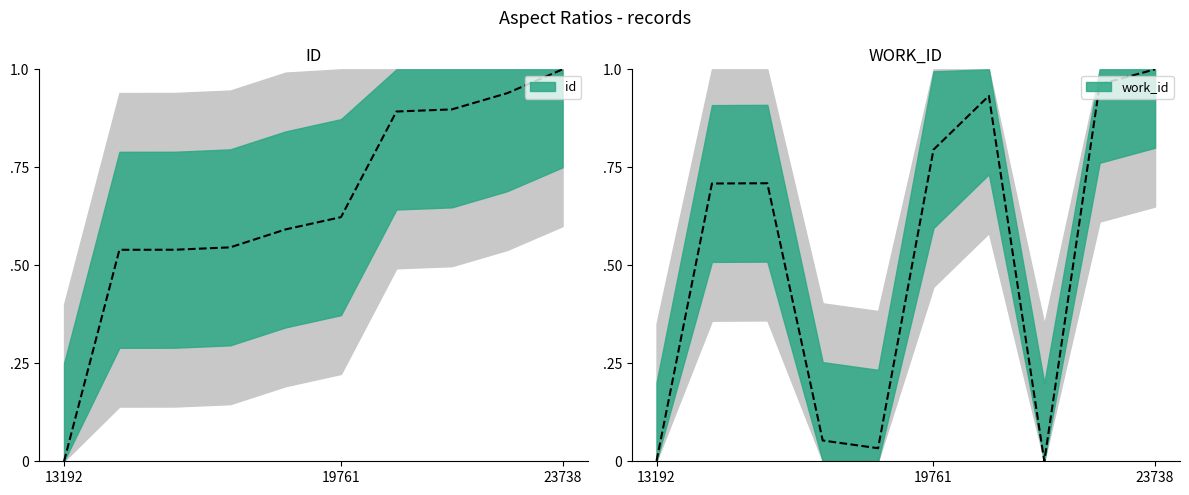

Is the value of work_id at 18948 greater than the value of id at 18882?

No